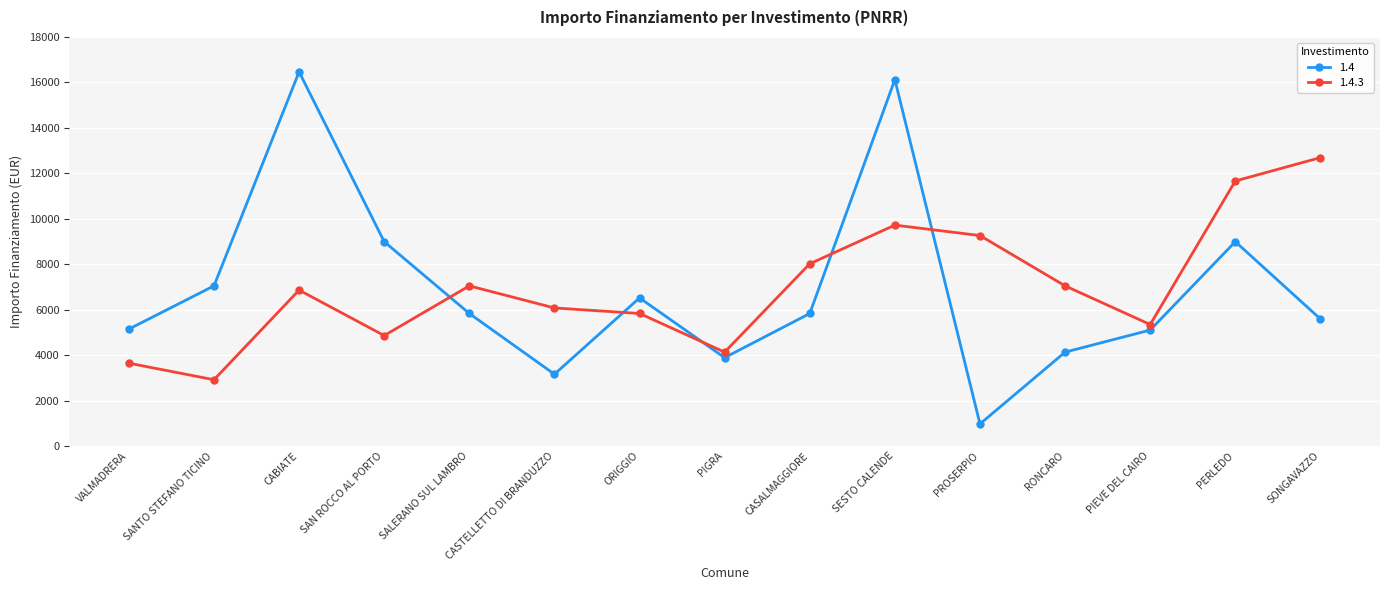

Rank the series at PERLEDO from lowest to highest value.

1.4, 1.4.3